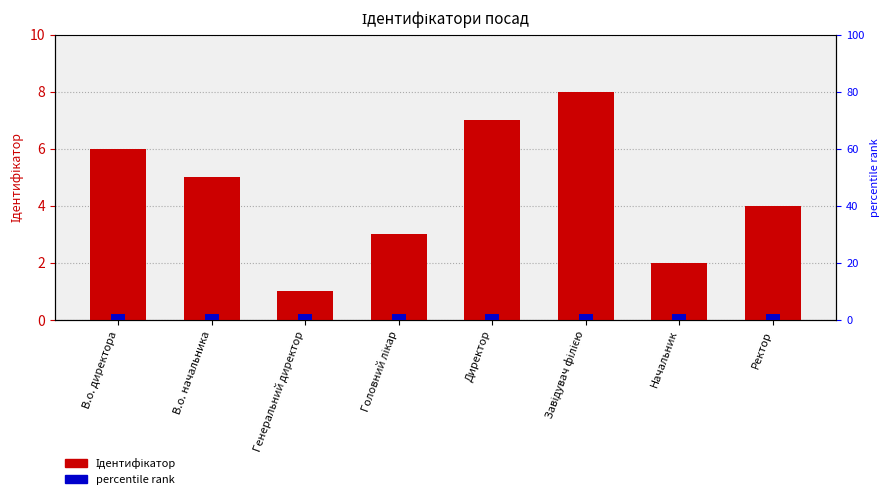

Reading left to right, transcribe all the data shown in this chart.

Ідентифікатор: В.о. директора=6	В.о. начальника=5	Генеральний директор=1	Головний лікар=3	Директор=7	Завідувач філією=8	Начальник=2	Ректор=4
percentile rank: В.о. директора=2	В.о. начальника=2	Генеральний директор=2	Головний лікар=2	Директор=2	Завідувач філією=2	Начальник=2	Ректор=2